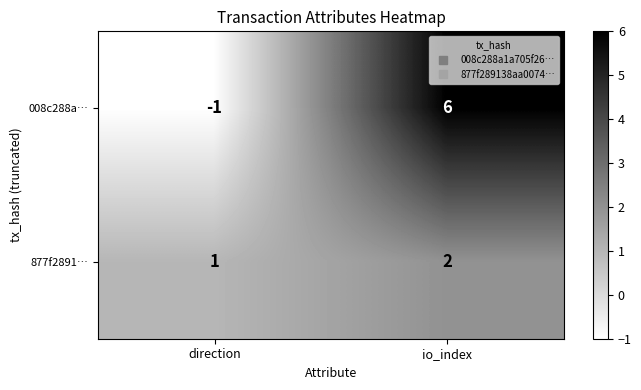

At which label does 008c288a… reach its peak?

io_index